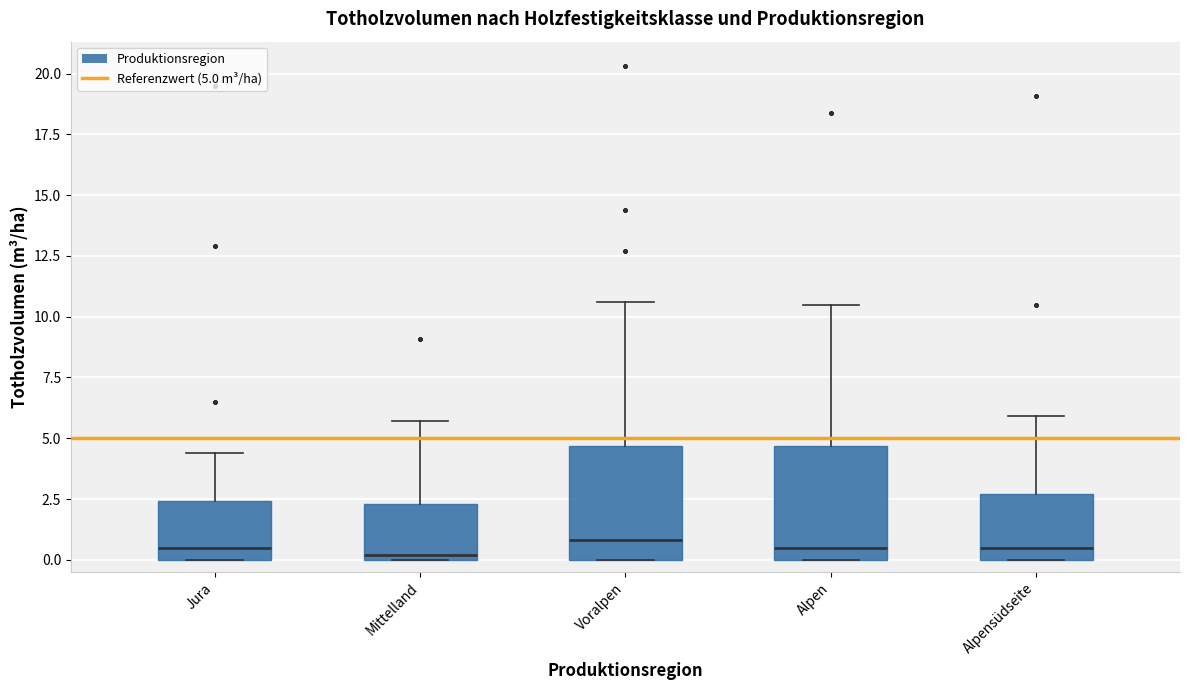

Reading left to right, read every box against the y-axis: the position of its median line, the range the box covers, and the ends of its whiskers. The values are not printed on the chart, so give them approximately, as read against the axis.

Jura: median 0.5, box 0.0 to 2.5, whiskers 0.0 to 4.5
Mittelland: median 0.0 (just above the box's lower edge), box 0.0 to 2.5, whiskers 0.0 to 5.5
Voralpen: median 1.0, box 0.0 to 4.5, whiskers 0.0 to 10.5
Alpen: median 0.5, box 0.0 to 4.5, whiskers 0.0 to 10.5
Alpensüdseite: median 0.5, box 0.0 to 2.5, whiskers 0.0 to 6.0